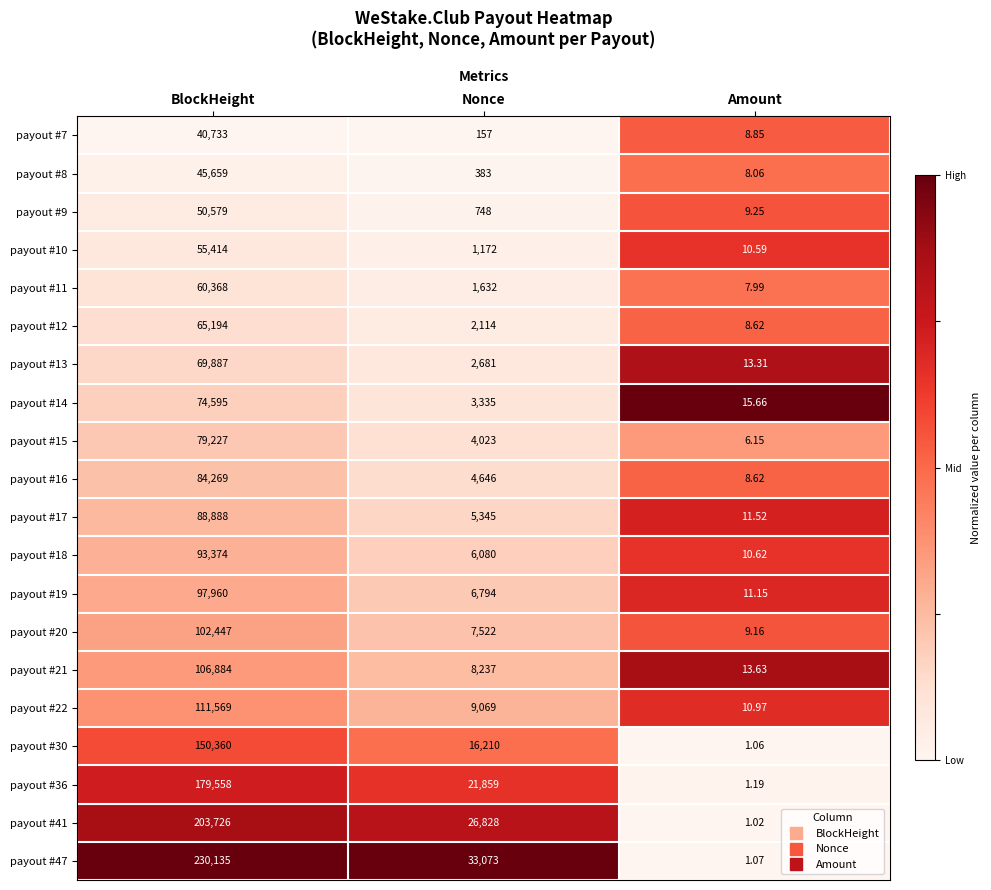

At which label does payout #30 reach its peak?

BlockHeight